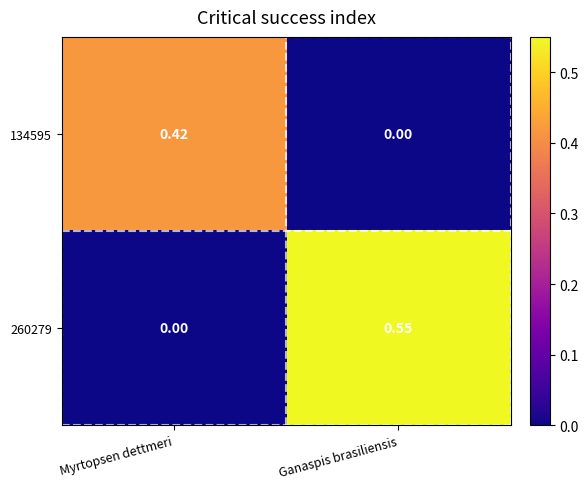

At which category is the sum across all series the highest?

Ganaspis brasiliensis